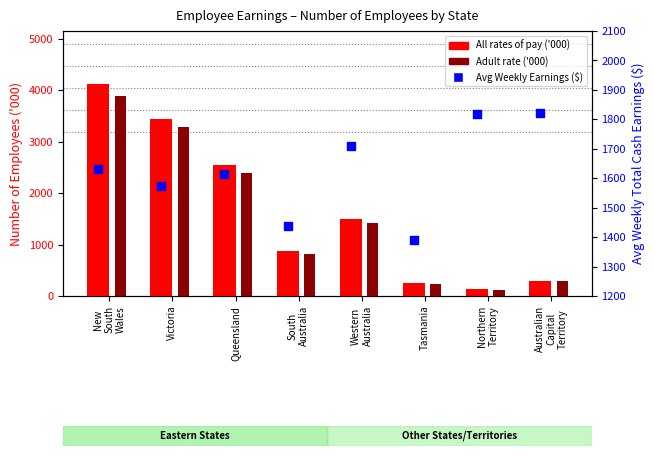

What is the total value across all series at South
Australia?

3127.8